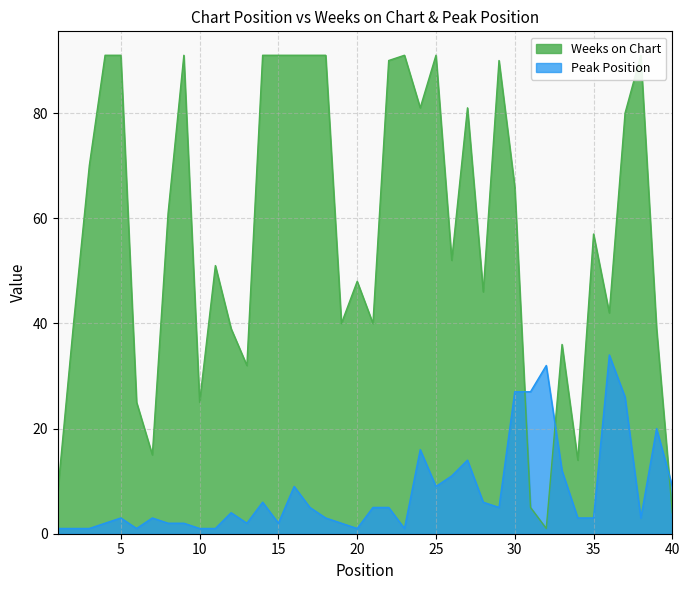

Between which two adjacent categories do Weeks on Chart and Peak Position first intersect?

30 and 31